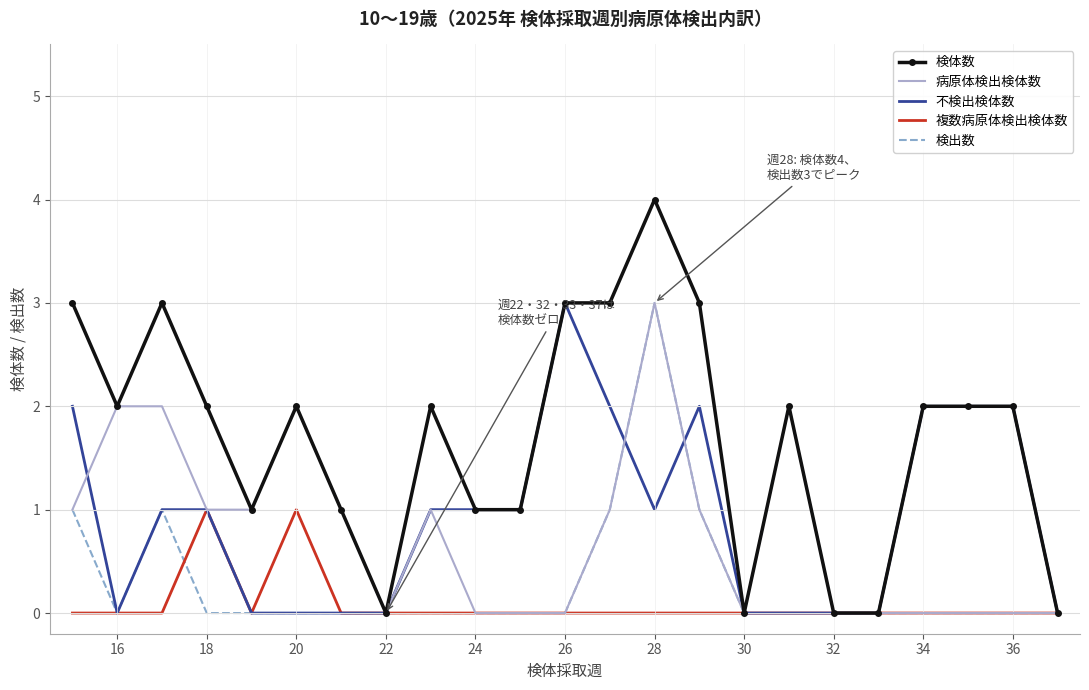

Which series has the largest total across all categories?

検体数